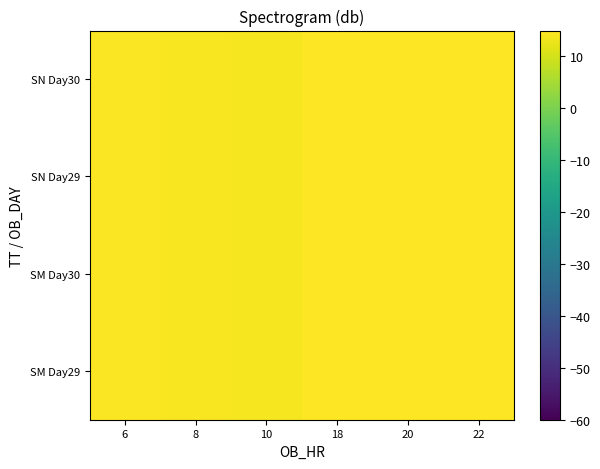

At how many categories does at least one series exceed 23?

1